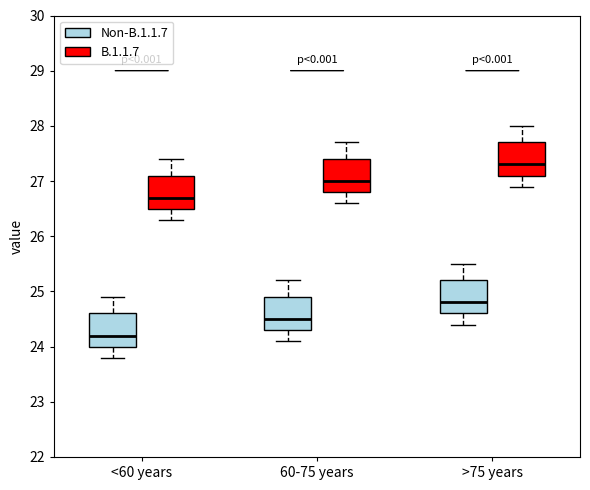

Reading left to right, read every box against the y-axis: the position of its median line, the range the box covers, and the ends of its whiskers. The values are not printed on the chart, so give them approximately, as read against the axis.

<60 years (Non-B.1.1.7): median 24.2, box 24.0 to 24.6, whiskers 23.8 to 24.9
<60 years (B.1.1.7): median 26.7, box 26.5 to 27.1, whiskers 26.3 to 27.4
60-75 years (Non-B.1.1.7): median 24.5, box 24.3 to 24.9, whiskers 24.1 to 25.2
60-75 years (B.1.1.7): median 27.0, box 26.8 to 27.4, whiskers 26.6 to 27.7
>75 years (Non-B.1.1.7): median 24.8, box 24.6 to 25.2, whiskers 24.4 to 25.5
>75 years (B.1.1.7): median 27.3, box 27.1 to 27.7, whiskers 26.9 to 28.0